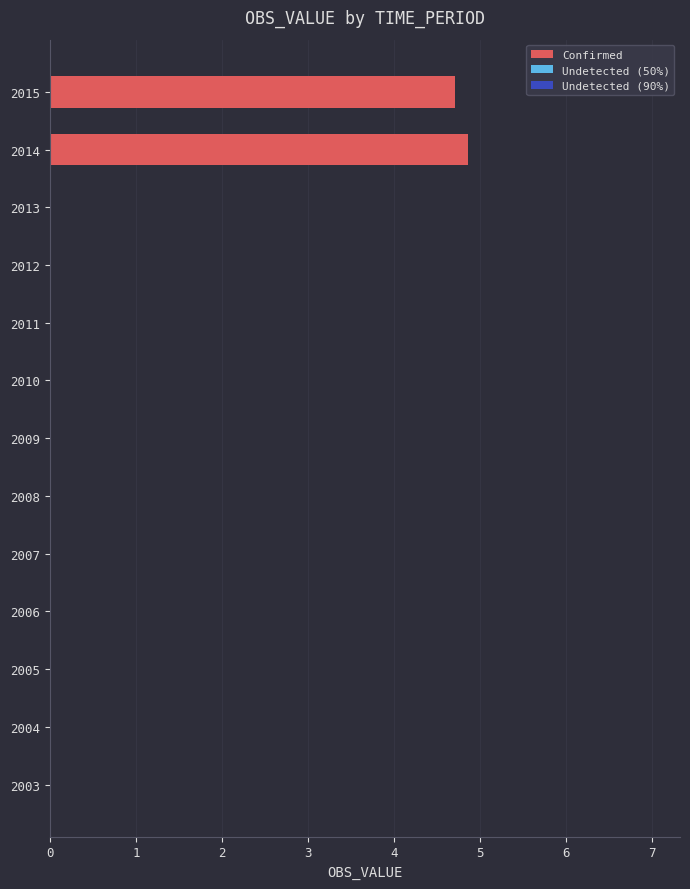

Which category has the highest value across all series?

2014